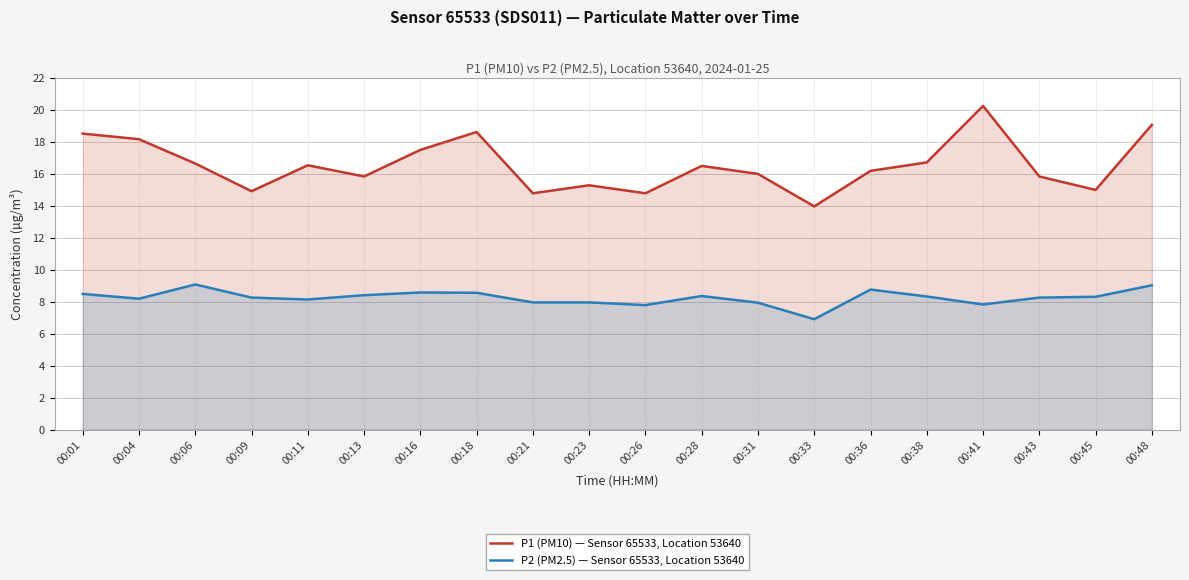

What is the greatest value displayed?

20.2